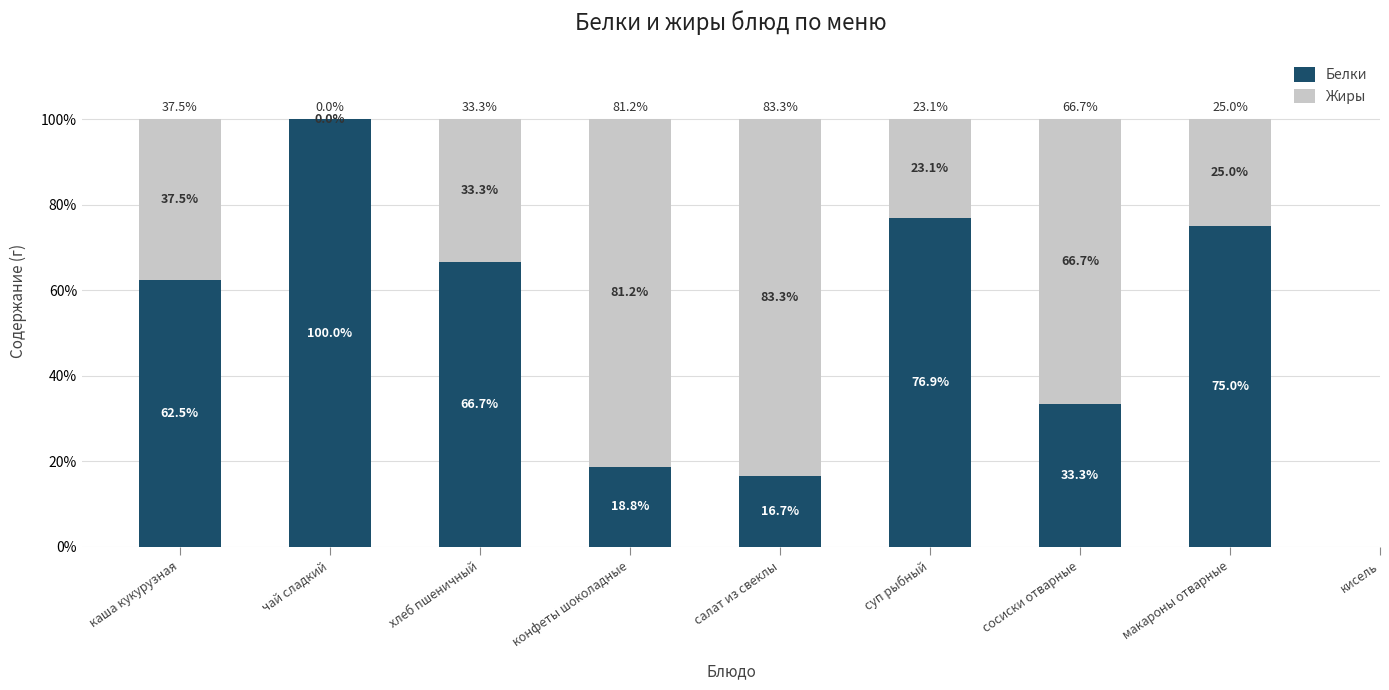

Does the chart contain stacked bars?

Yes